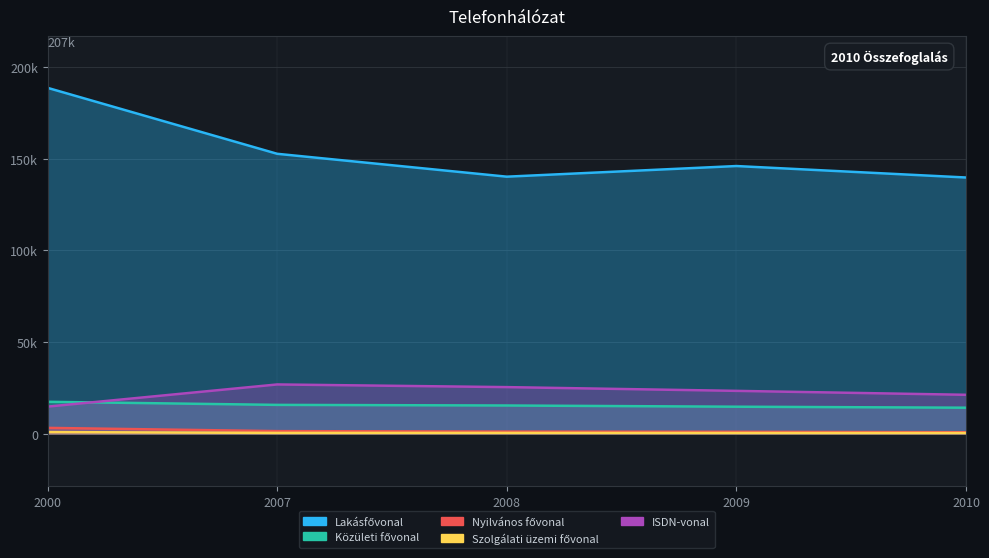

At which category does Lakásfővonal reach its first local peak?

2009